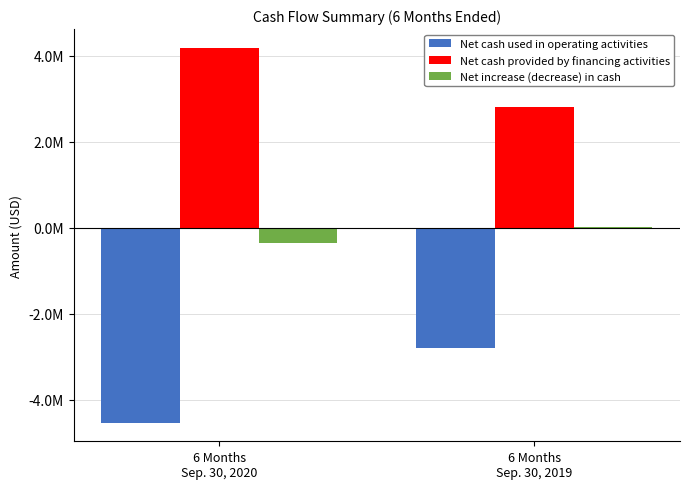

Rank the series at 6 Months
Sep. 30, 2020 from highest to lowest value.

Net cash provided by financing activities, Net increase (decrease) in cash, Net cash used in operating activities